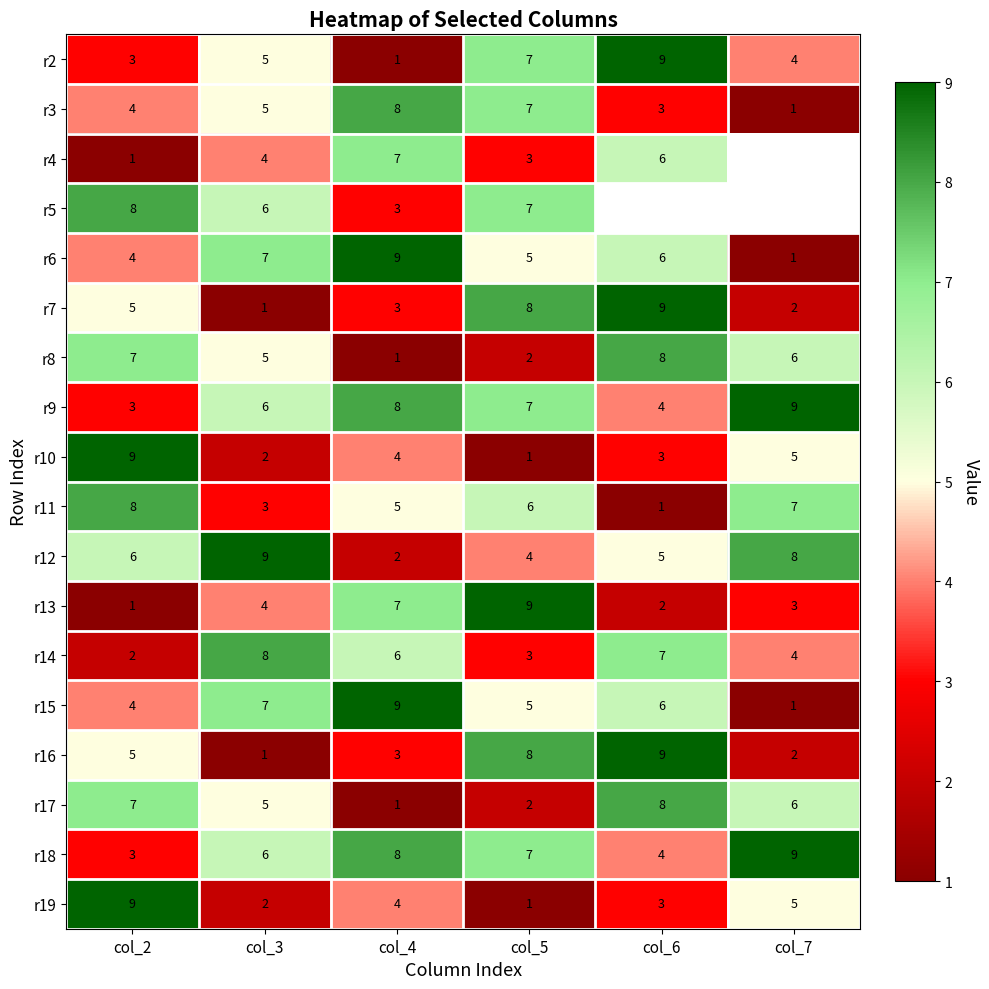

Which category has the lowest value in the r19 series?

col_5